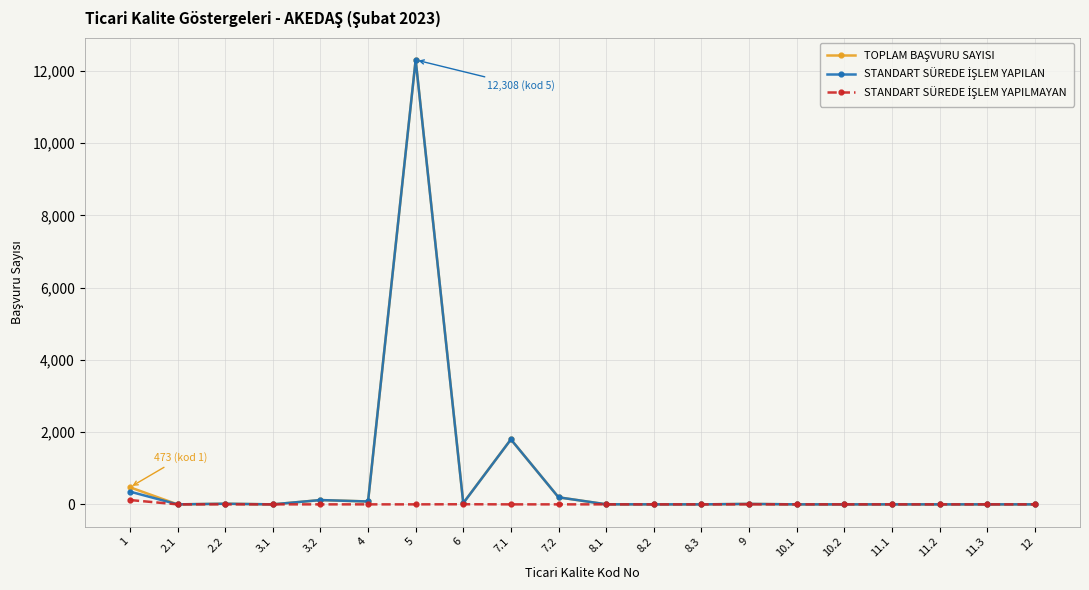

How many interior local peaks does the STANDART SÜREDE İŞLEM YAPILMAYAN series have?

1